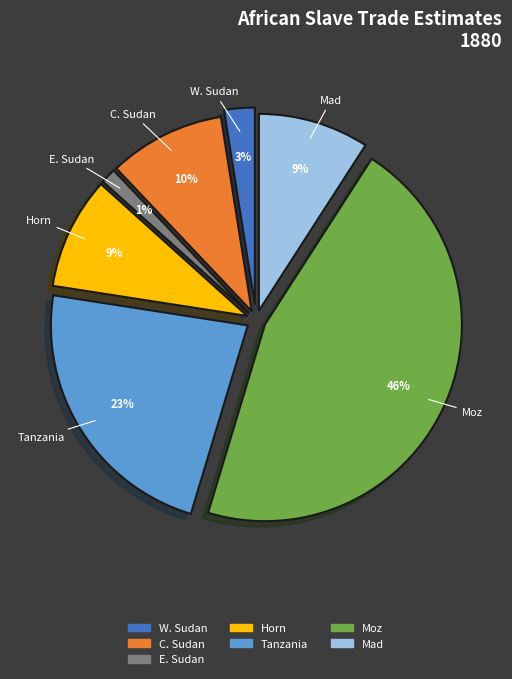

What portion of the pie excludes Horn?

90.8%